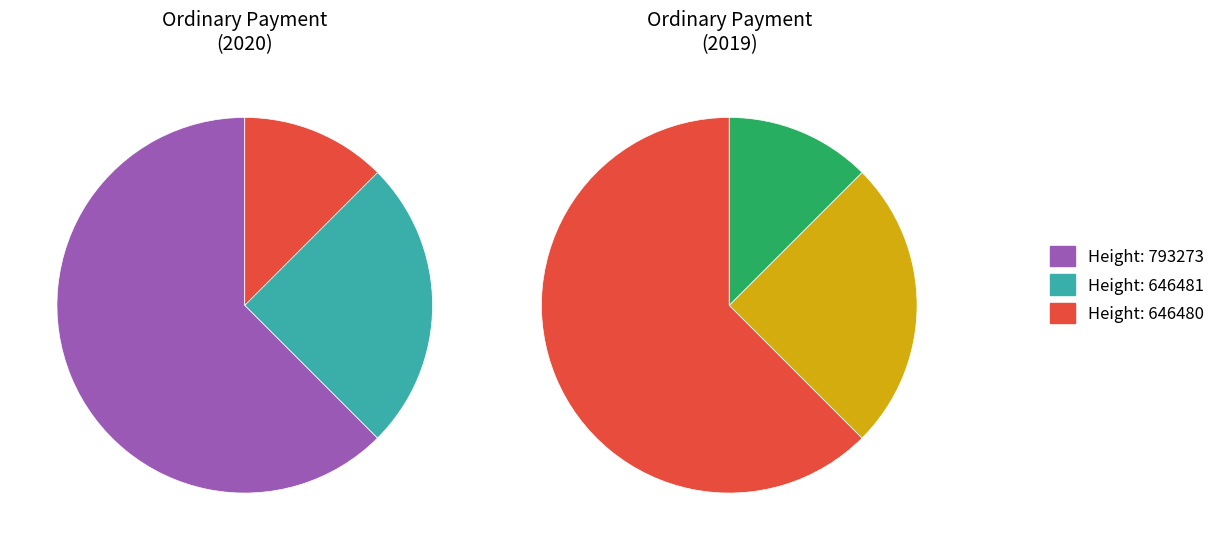

What is the total percentage of 646481 and 646480?

37.5%